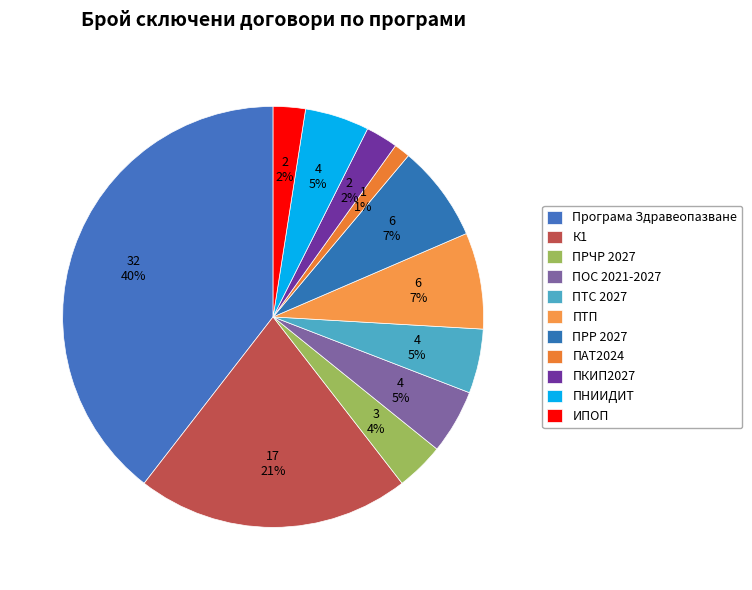

How many segments does this pie chart have?

11